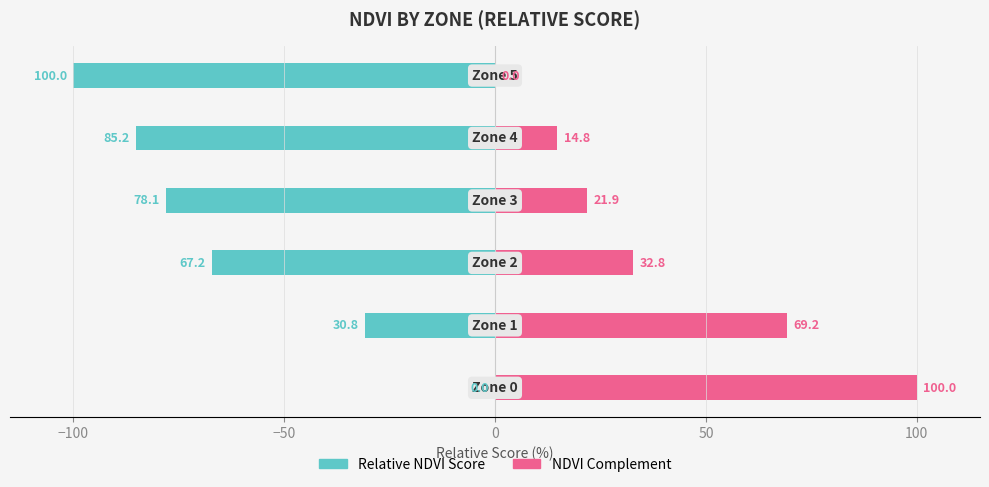

What position from the right is −50?

4